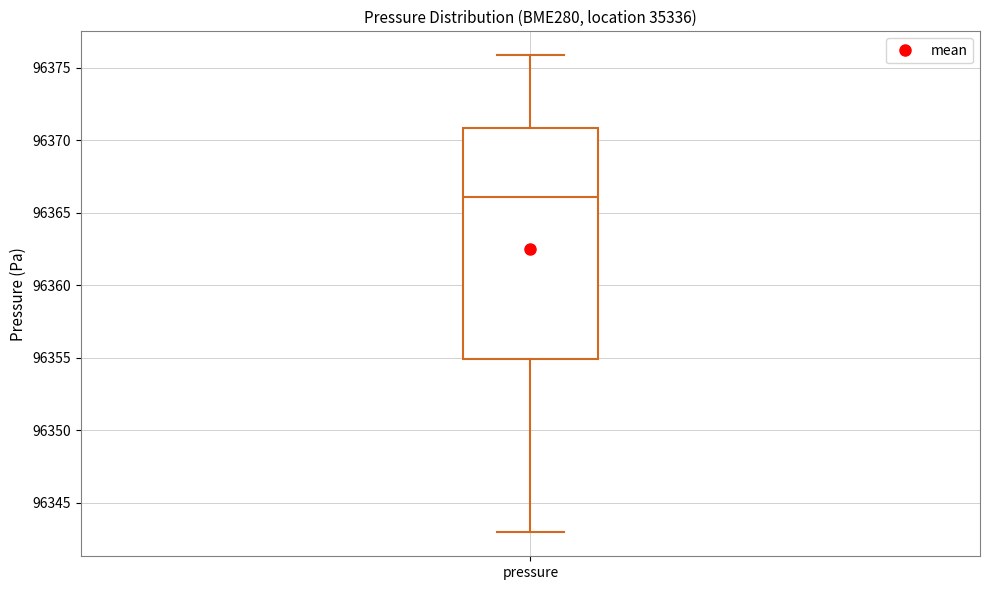

Transcribe this box plot: give where the median line is, the range the box spans, and where the two whiskers end, as read against the y-axis. The values are not printed on the chart, so give them approximately, as read against the axis.

median 96366, box 96355 to 96371, whiskers 96343 to 96376